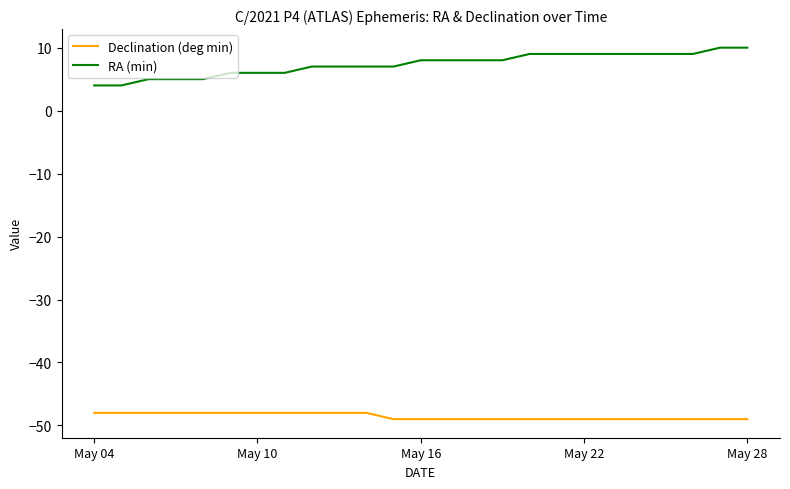

True or false: Declination (deg min) and RA (min) cross at least once.

False